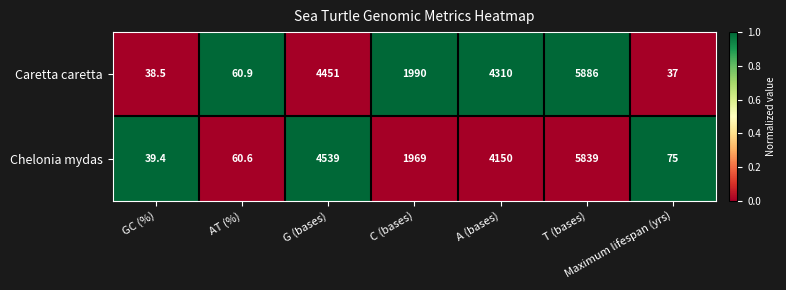

Which series has the largest range (max minus min)?

Caretta caretta